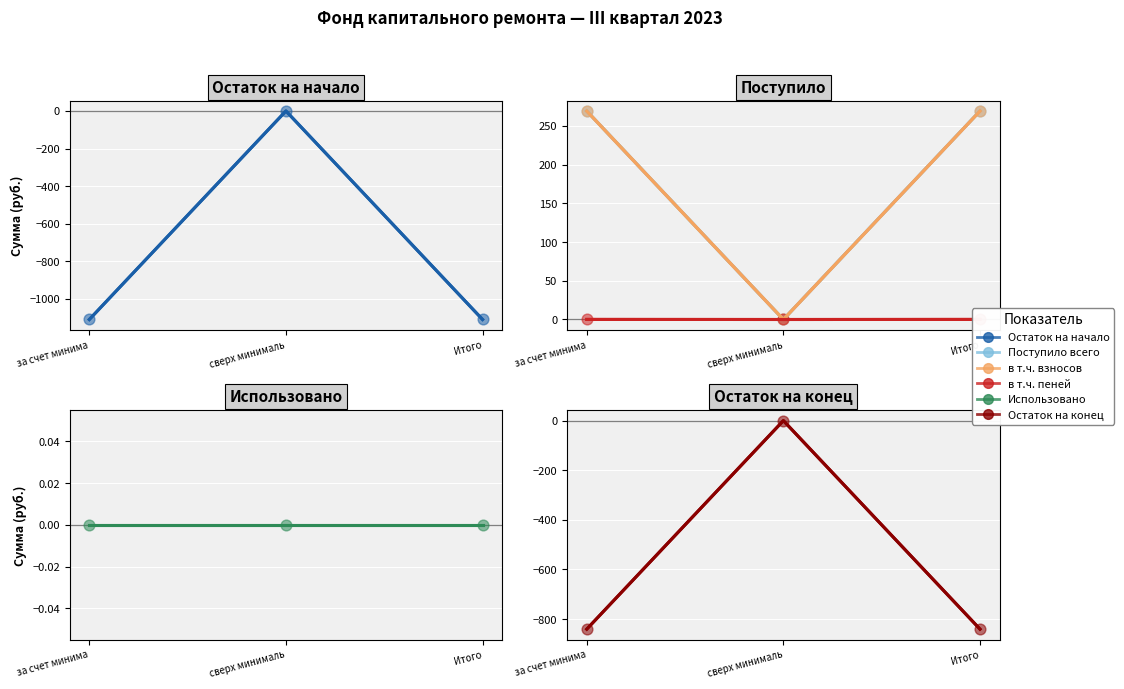

At how many categories does at least one series exceed -615?

3